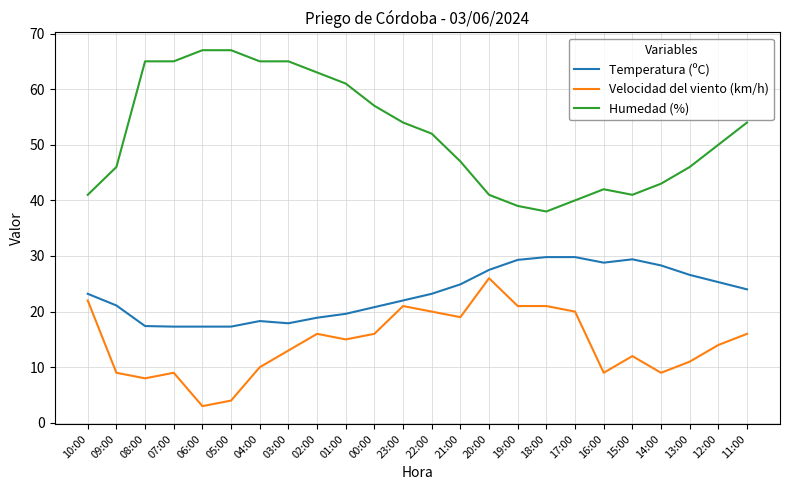

Rank the series by their maximum value, from lowest to highest.

Velocidad del viento (km/h), Temperatura (ºC), Humedad (%)